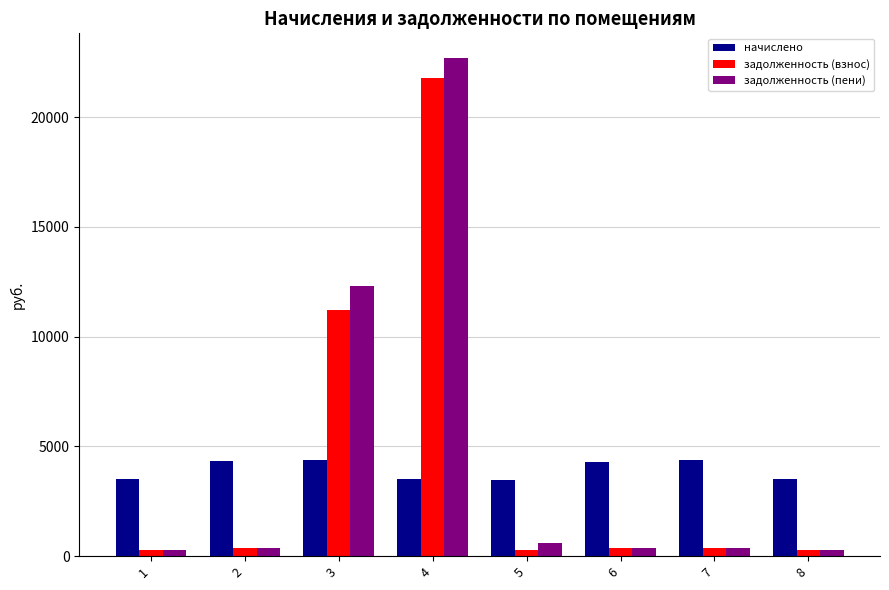

What is the difference between the задолженность (пени) values at 1 and 7?

70.2